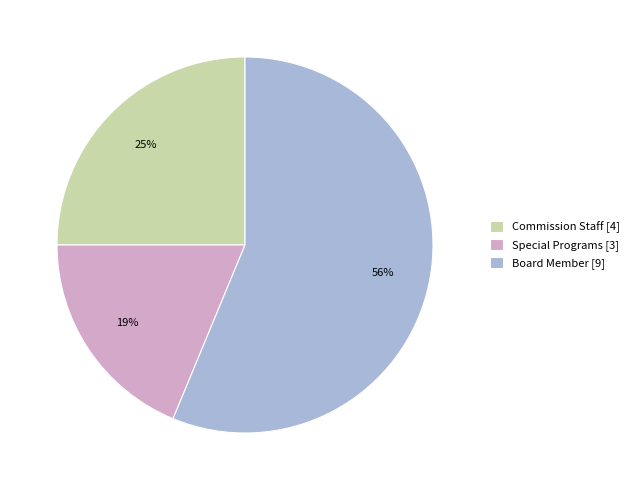

What is the ratio of the value at Commission Staff [4] to the value at Special Programs [3]?

1.3